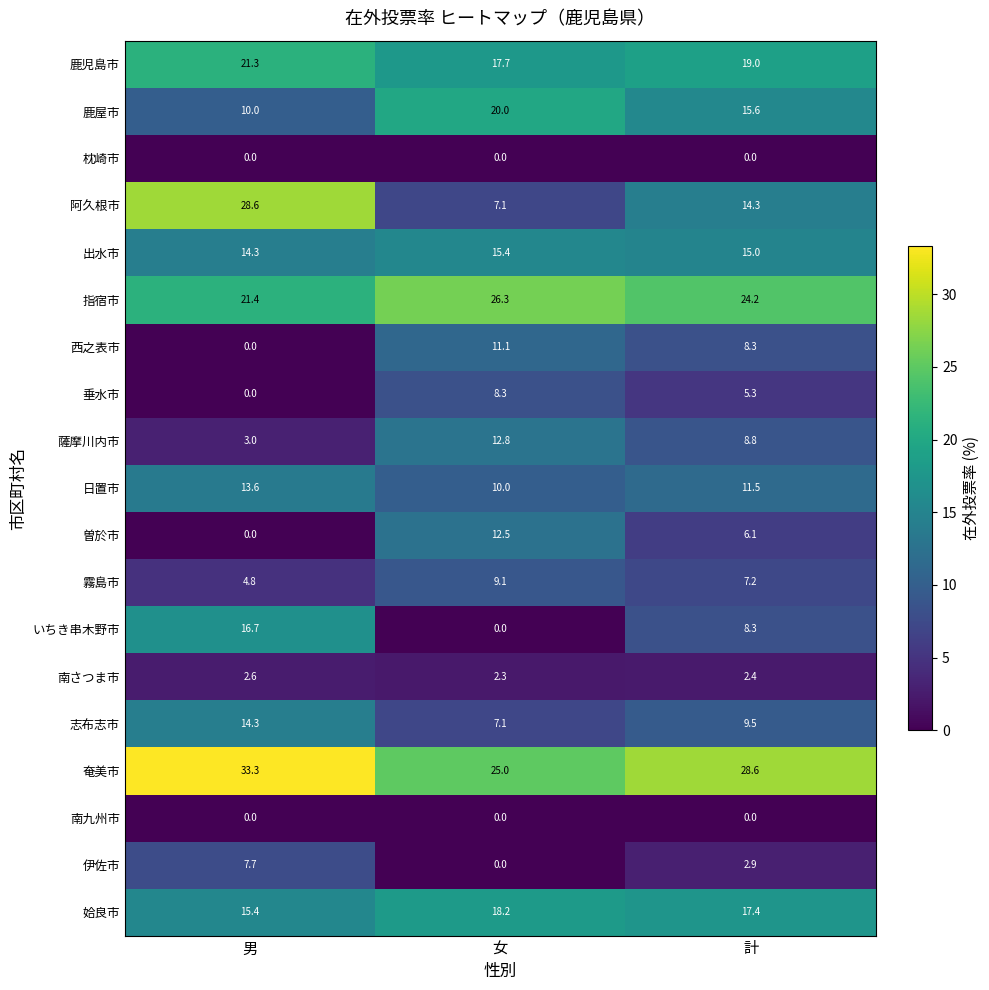

What is the difference between the second highest and minimum values in the 鹿児島市 series?

1.3